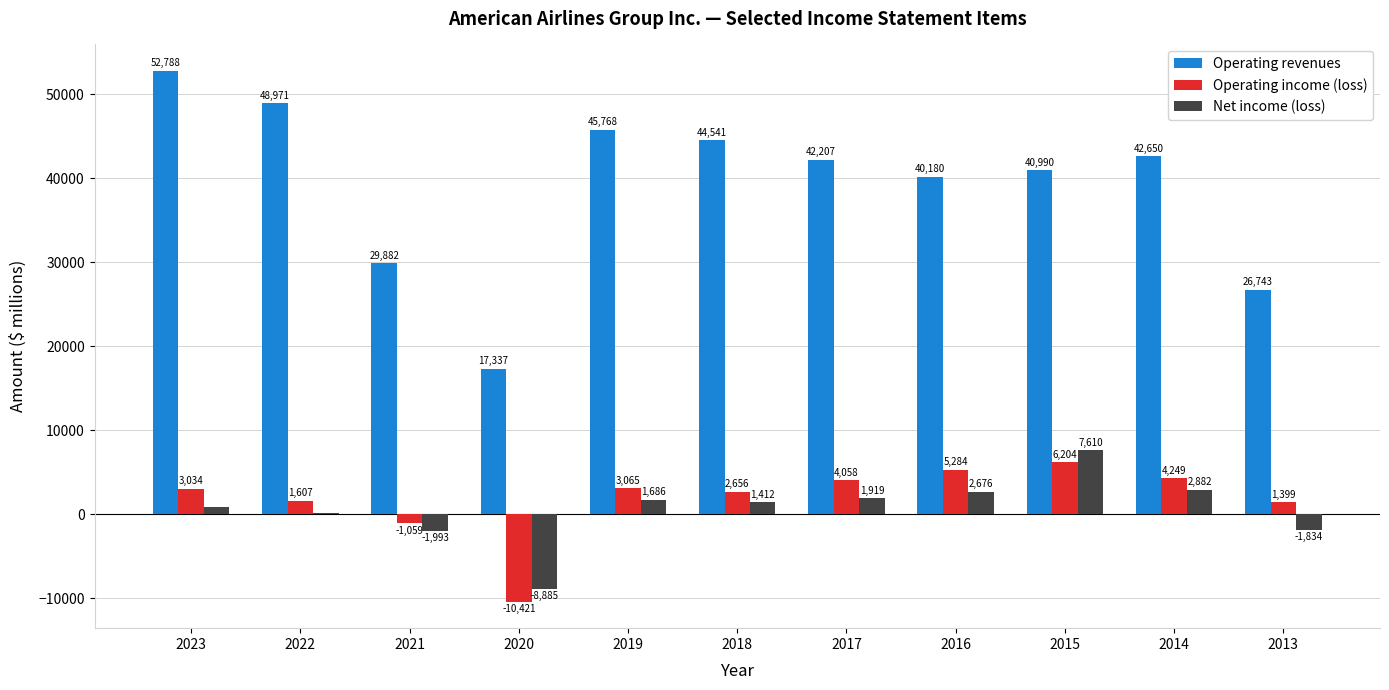

Between 2023 and 2013, which series saw the biggest shift?

Operating revenues